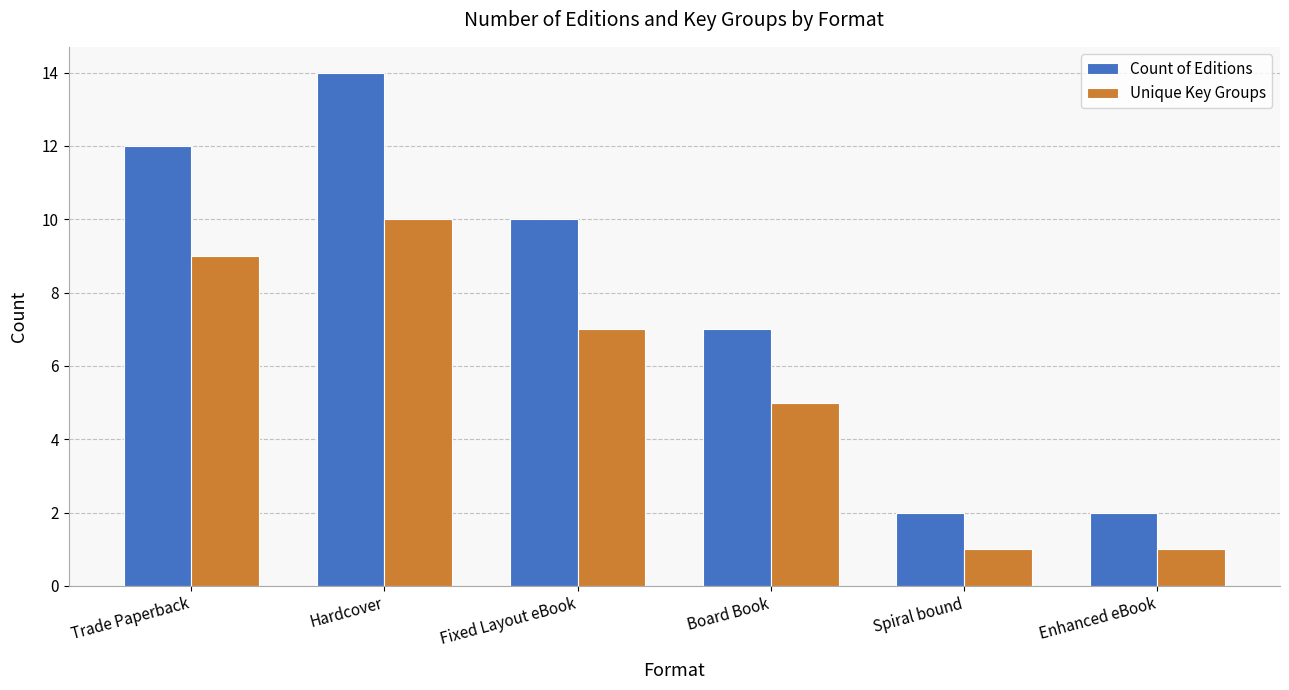

What is the difference between the maximum and minimum values in the Count of Editions series?

12